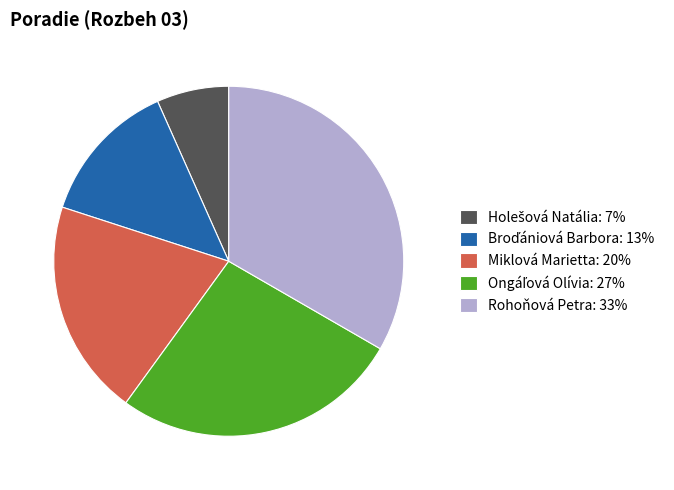

Is there a majority slice in this chart?

No